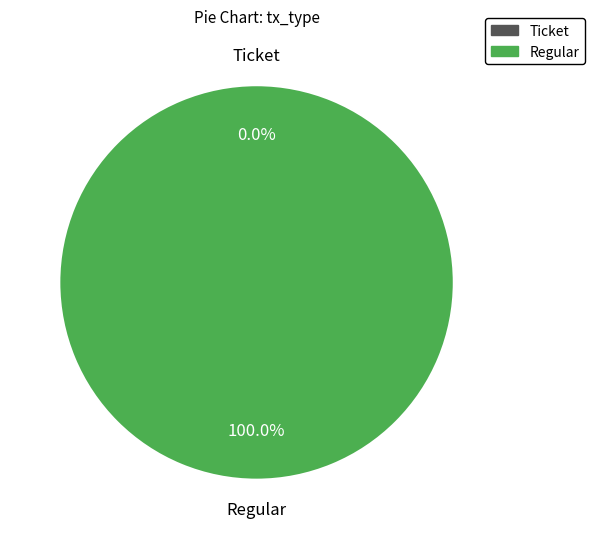

Count the number of slices in the pie.

2